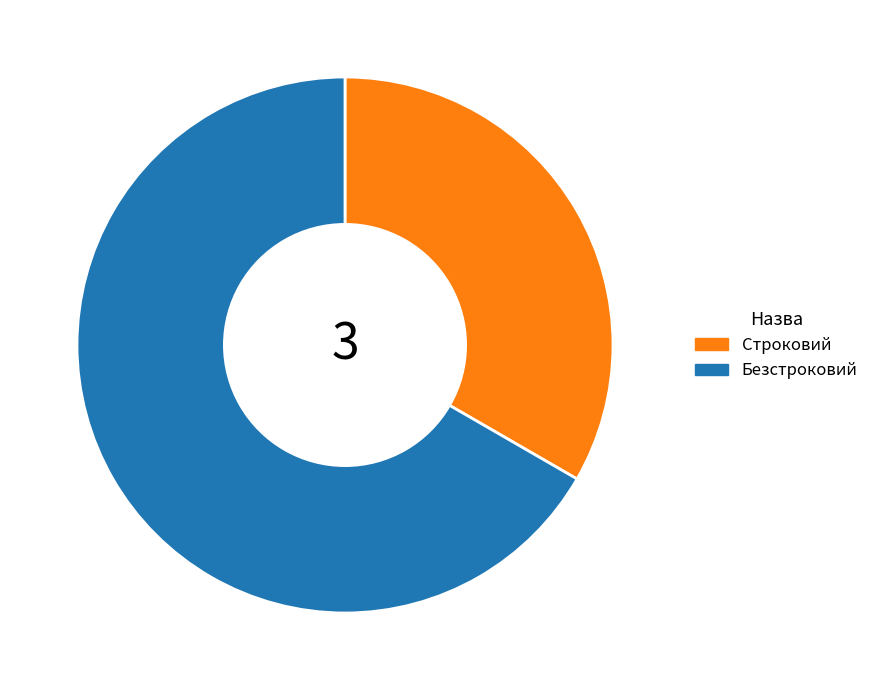

Does any single category account for the majority?

Yes